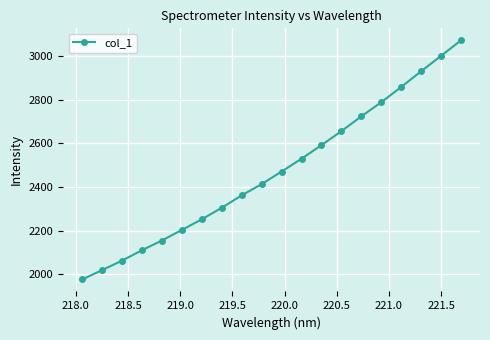

What is the value of the 12th point from the left?

2529.1